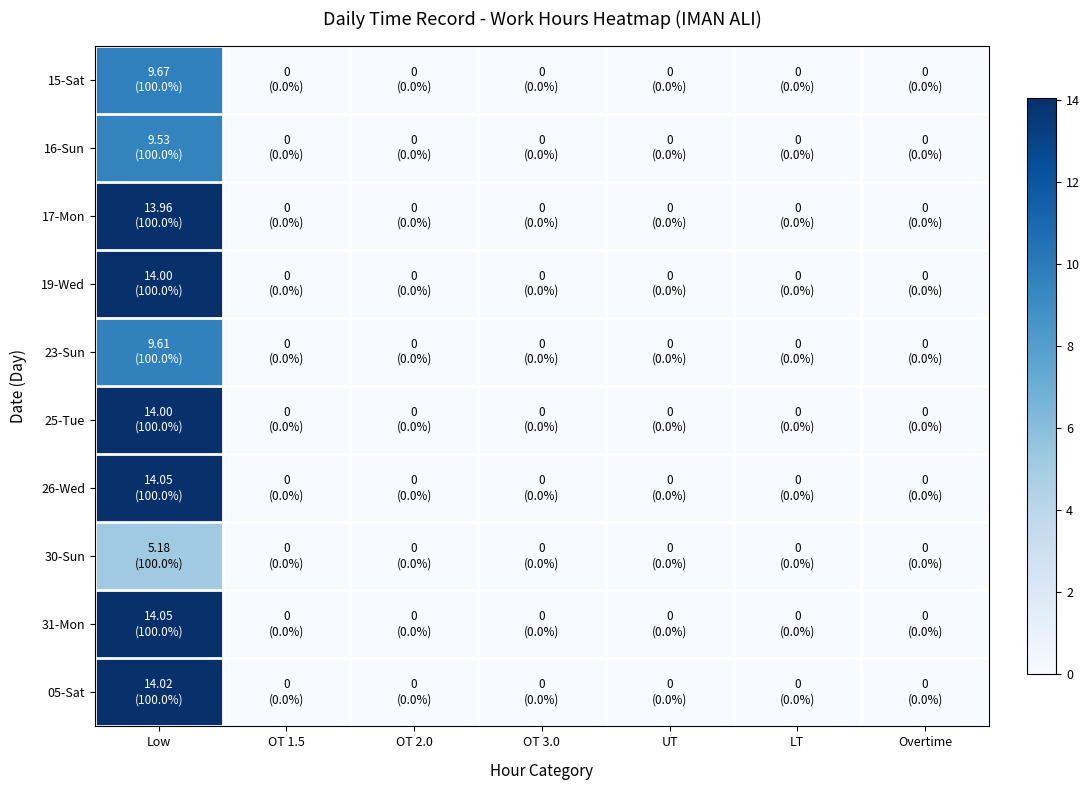

How many categories are shown in the chart?

7